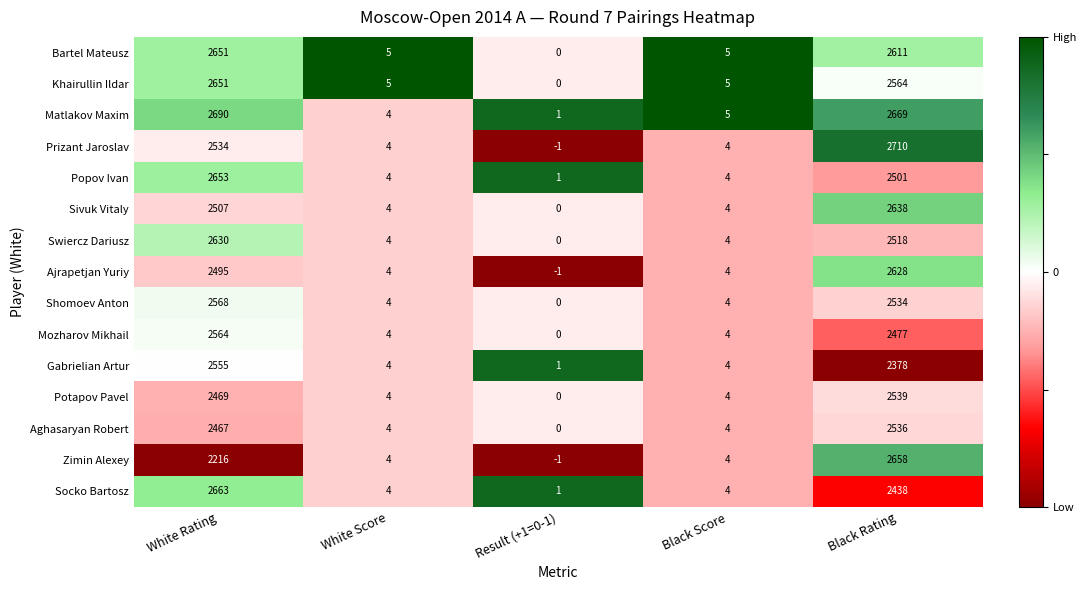

What is the sum of the Zimin Alexey values at White Score and Black Rating?

2662